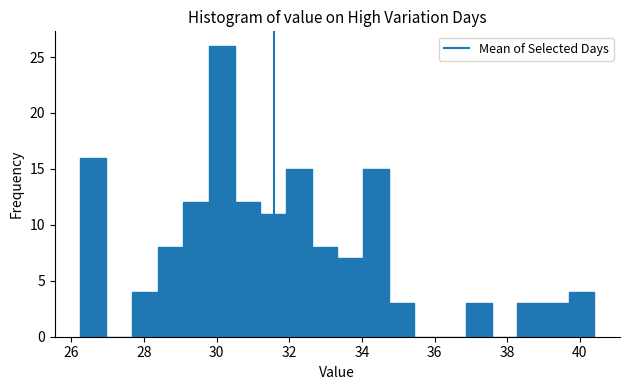

Read against the x-axis, roughly where is the centre of the tallest bar?

30.2